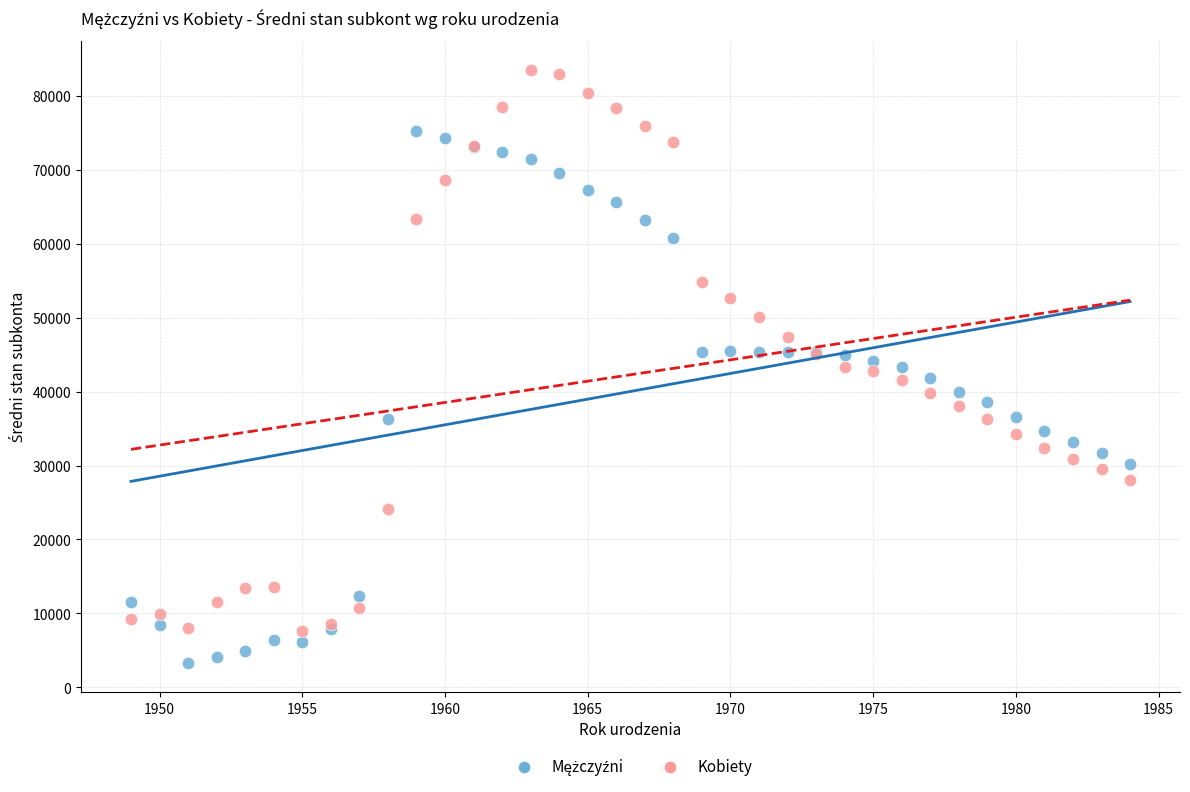

What is the X range (max minus min) for the scatter plot?

35.0